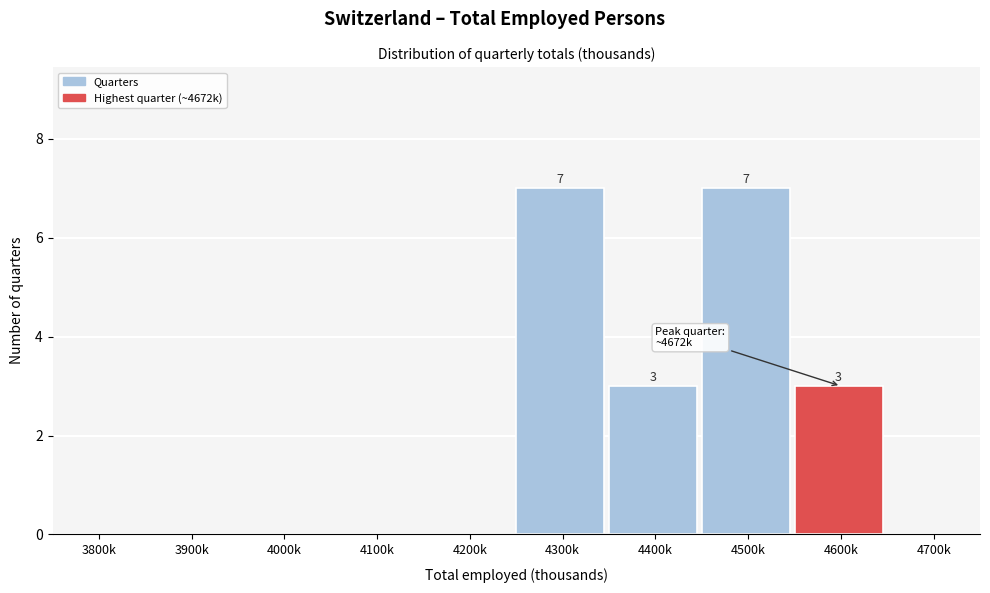

Reading left to right, list all the values displayed in this chart.

3800k=0	3900k=0	4000k=0	4100k=0	4200k=0	4300k=7	4400k=3	4500k=7	4600k=3	4700k=0